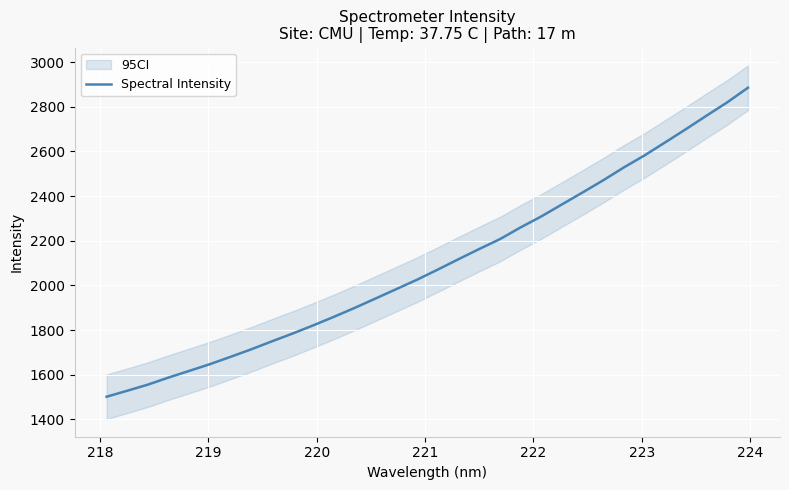

What is the value of the 18th point from the left?

2117.3